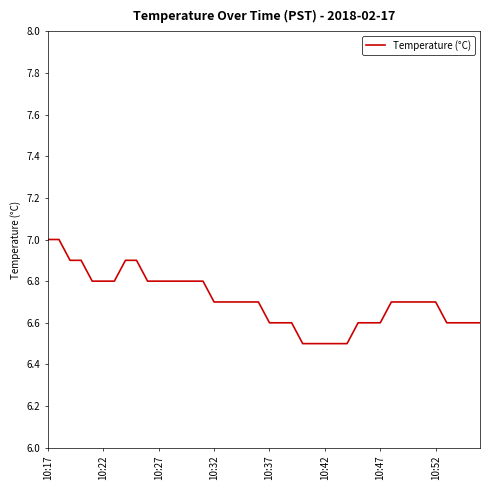

What is the greatest value displayed?

7.0